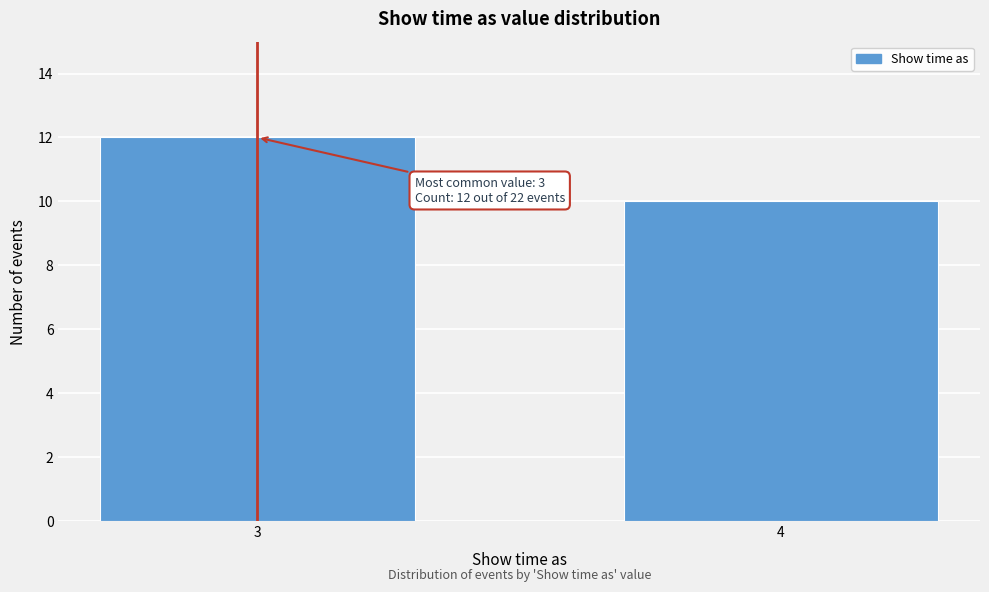

Reading left to right, extract all data points from this chart.

12	10